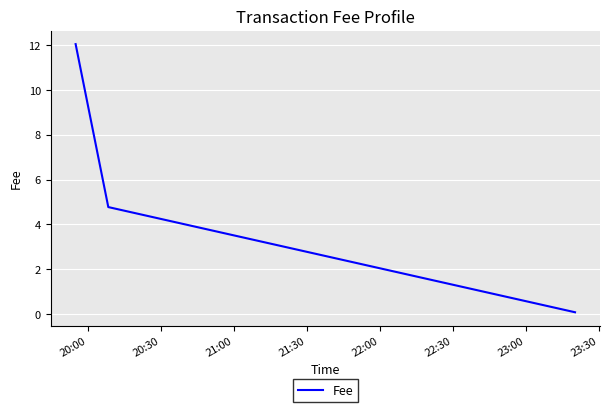

What is the average value?

5.6